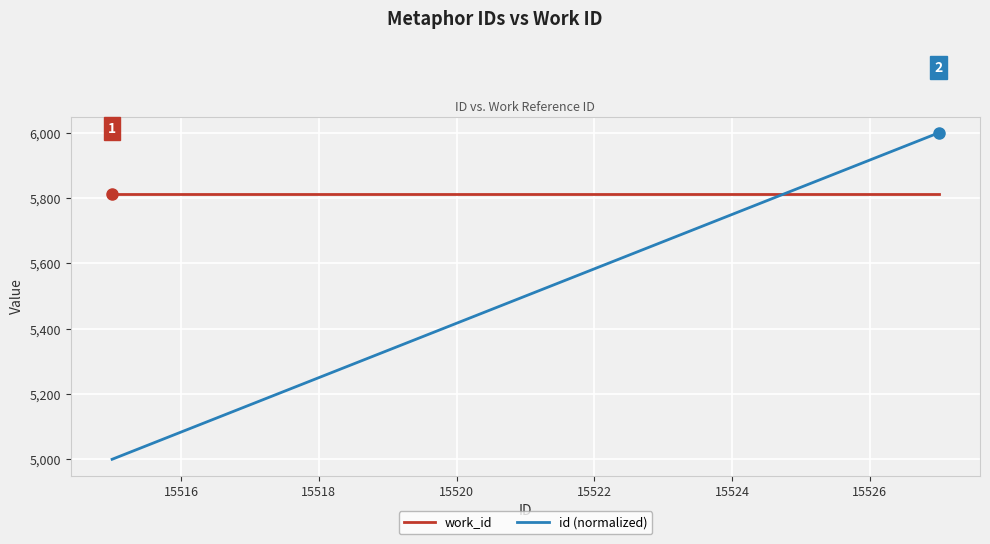

After their last crossing, which series has the higher values: work_id or id (normalized)?

id (normalized)